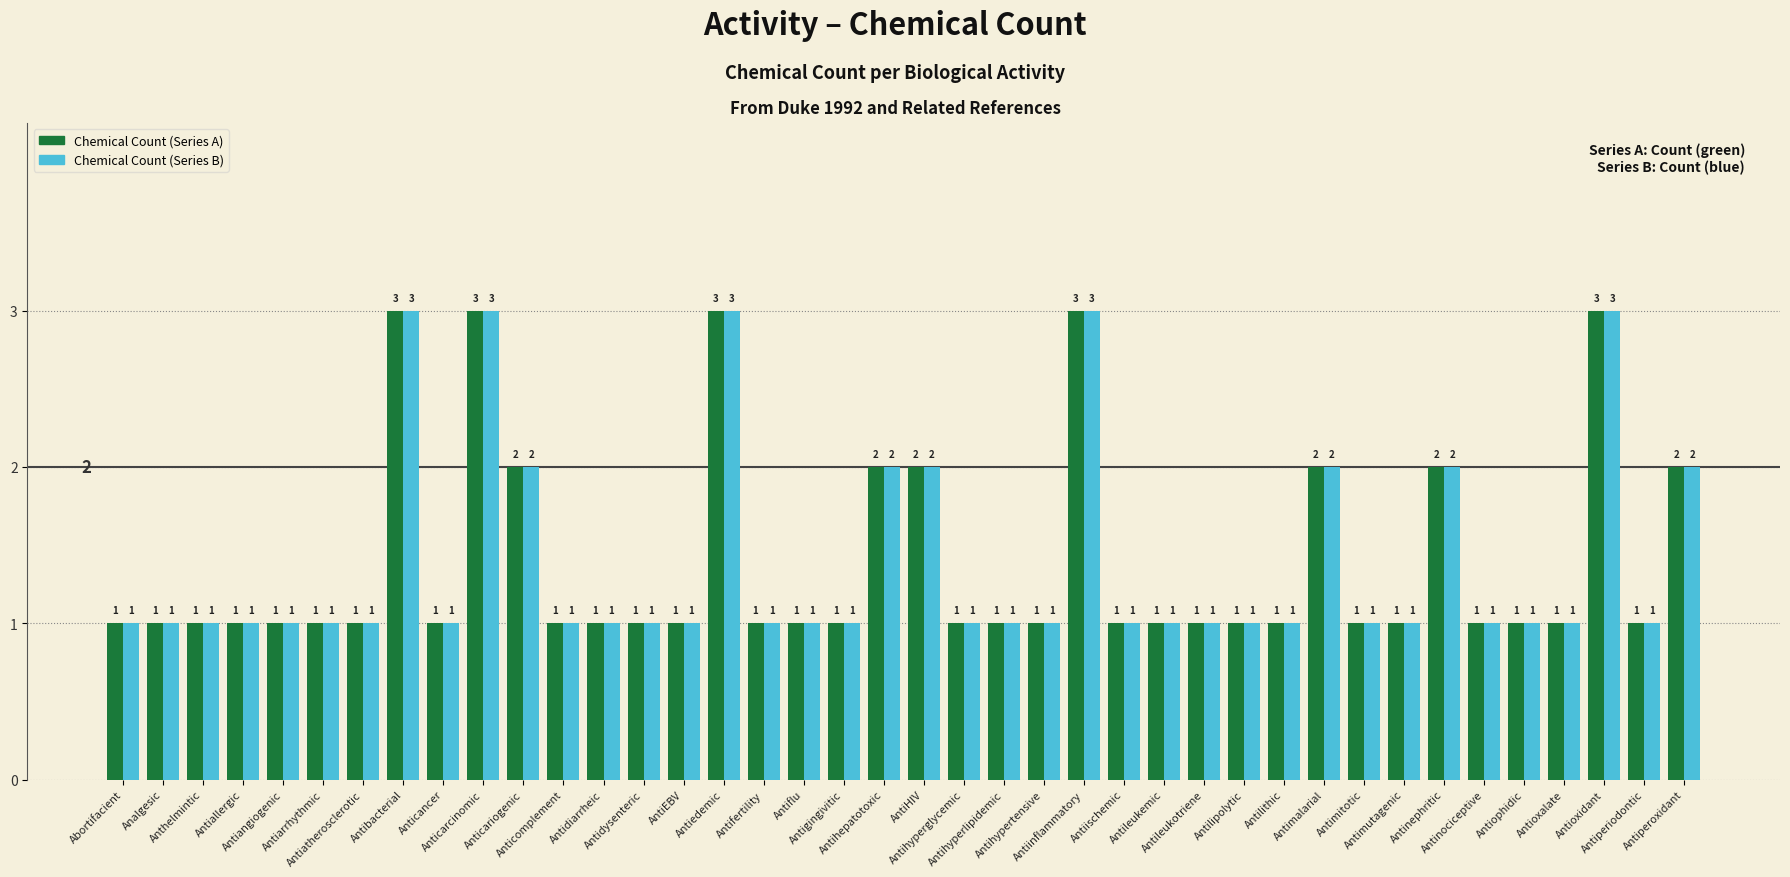

Reading left to right, transcribe all the data shown in this chart.

Chemical Count (Series A): Abortifacient=1	Analgesic=1	Anthelmintic=1	Antiallergic=1	Antiangiogenic=1	Antiarrhythmic=1	Antiatherosclerotic=1	Antibacterial=3	Anticancer=1	Anticarcinomic=3	Anticariogenic=2	Anticomplement=1	Antidiarrheic=1	Antidysenteric=1	AntiEBV=1	Antiedemic=3	Antifertility=1	Antiflu=1	Antigingivitic=1	Antihepatotoxic=2	AntiHIV=2	Antihyperglycemic=1	Antihyperlipidemic=1	Antihypertensive=1	Antiinflammatory=3	Antiischemic=1	Antileukemic=1	Antileukotriene=1	Antilipolytic=1	Antilithic=1	Antimalarial=2	Antimitotic=1	Antimutagenic=1	Antinephritic=2	Antinociceptive=1	Antiophidic=1	Antioxalate=1	Antioxidant=3	Antiperiodontic=1	Antiperoxidant=2
Chemical Count (Series B): Abortifacient=1	Analgesic=1	Anthelmintic=1	Antiallergic=1	Antiangiogenic=1	Antiarrhythmic=1	Antiatherosclerotic=1	Antibacterial=3	Anticancer=1	Anticarcinomic=3	Anticariogenic=2	Anticomplement=1	Antidiarrheic=1	Antidysenteric=1	AntiEBV=1	Antiedemic=3	Antifertility=1	Antiflu=1	Antigingivitic=1	Antihepatotoxic=2	AntiHIV=2	Antihyperglycemic=1	Antihyperlipidemic=1	Antihypertensive=1	Antiinflammatory=3	Antiischemic=1	Antileukemic=1	Antileukotriene=1	Antilipolytic=1	Antilithic=1	Antimalarial=2	Antimitotic=1	Antimutagenic=1	Antinephritic=2	Antinociceptive=1	Antiophidic=1	Antioxalate=1	Antioxidant=3	Antiperiodontic=1	Antiperoxidant=2